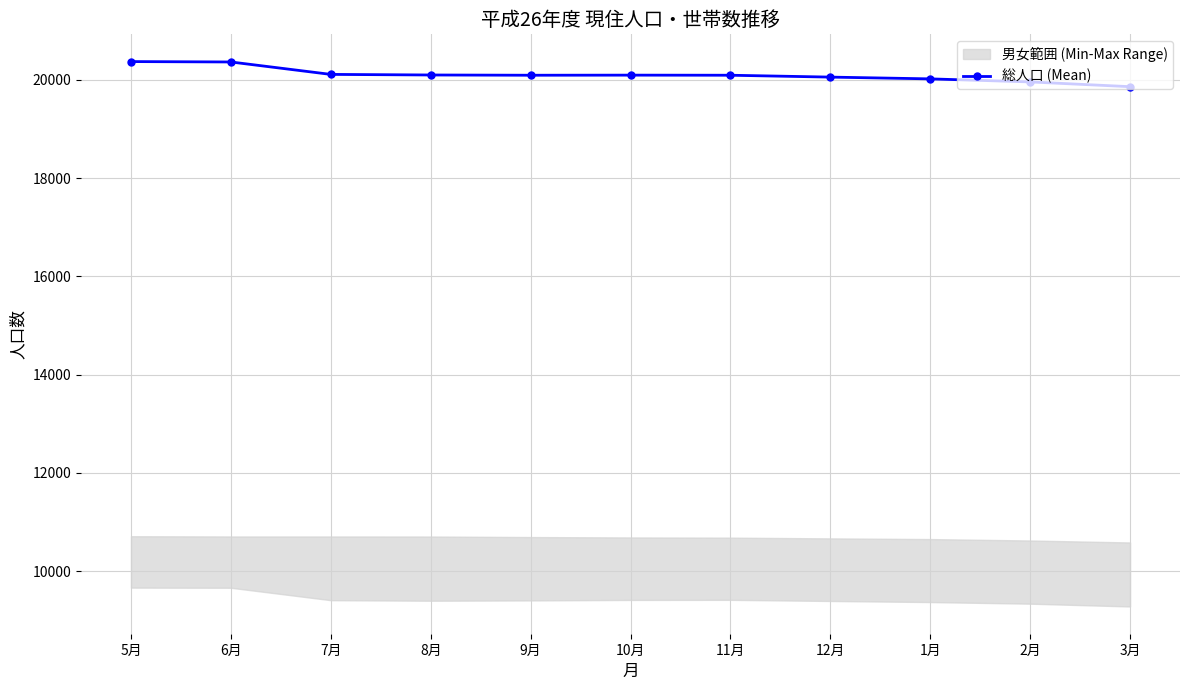

At which category does the data reach its first local peak?

10月